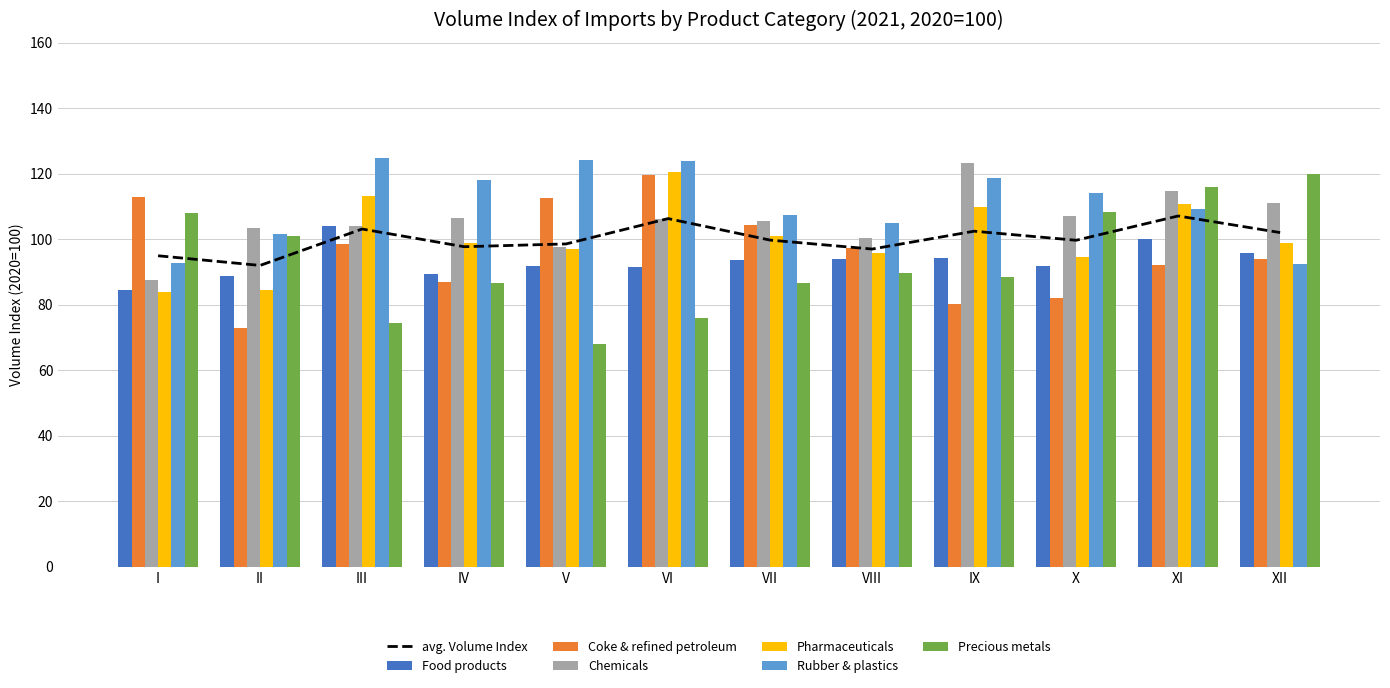

What is the value of the Food products bar at the 11th from the left?

100.0